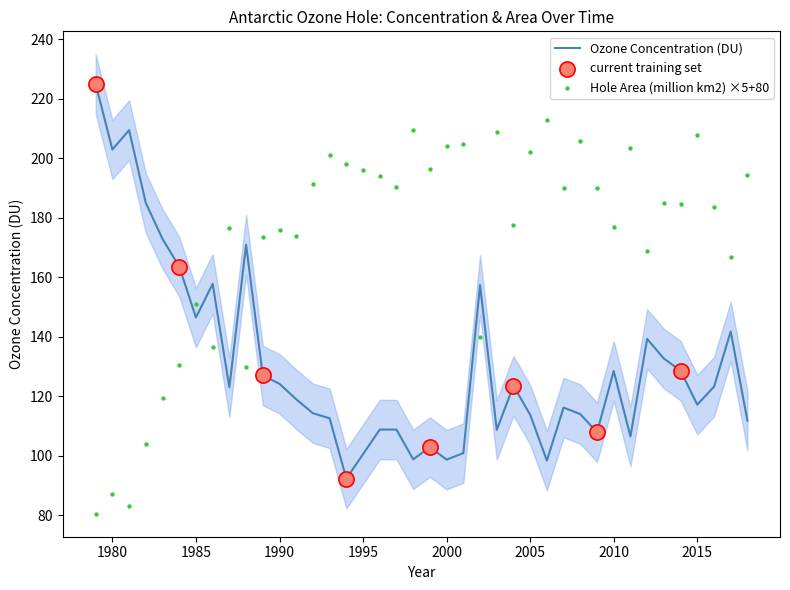

At which category is the sum across all series the highest?

2015